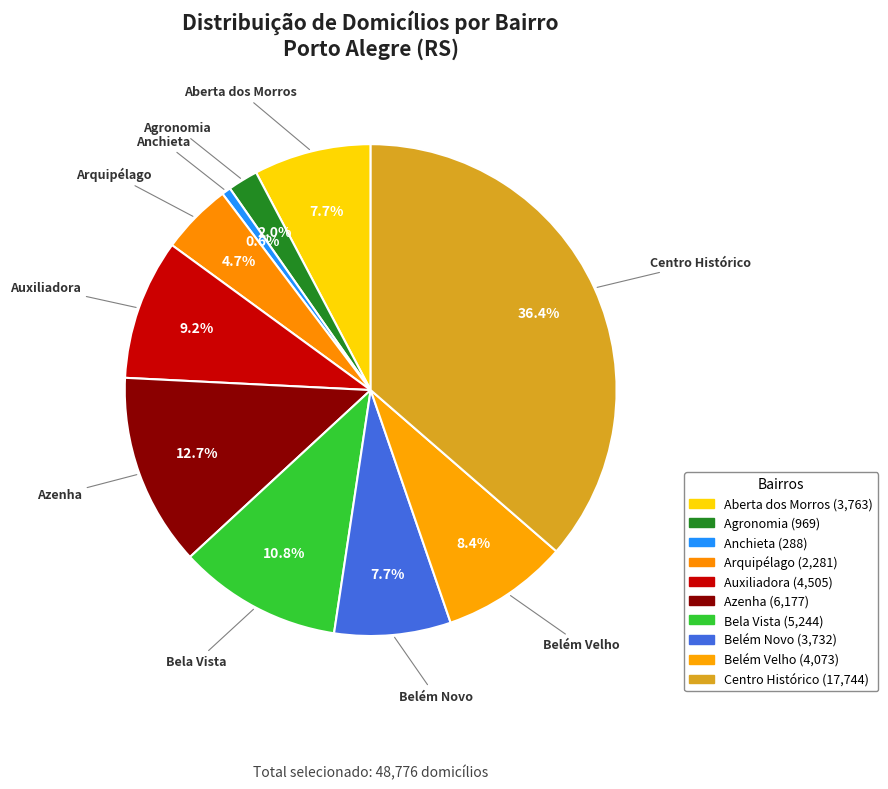

Is there any slice that represents more than half of the pie?

No